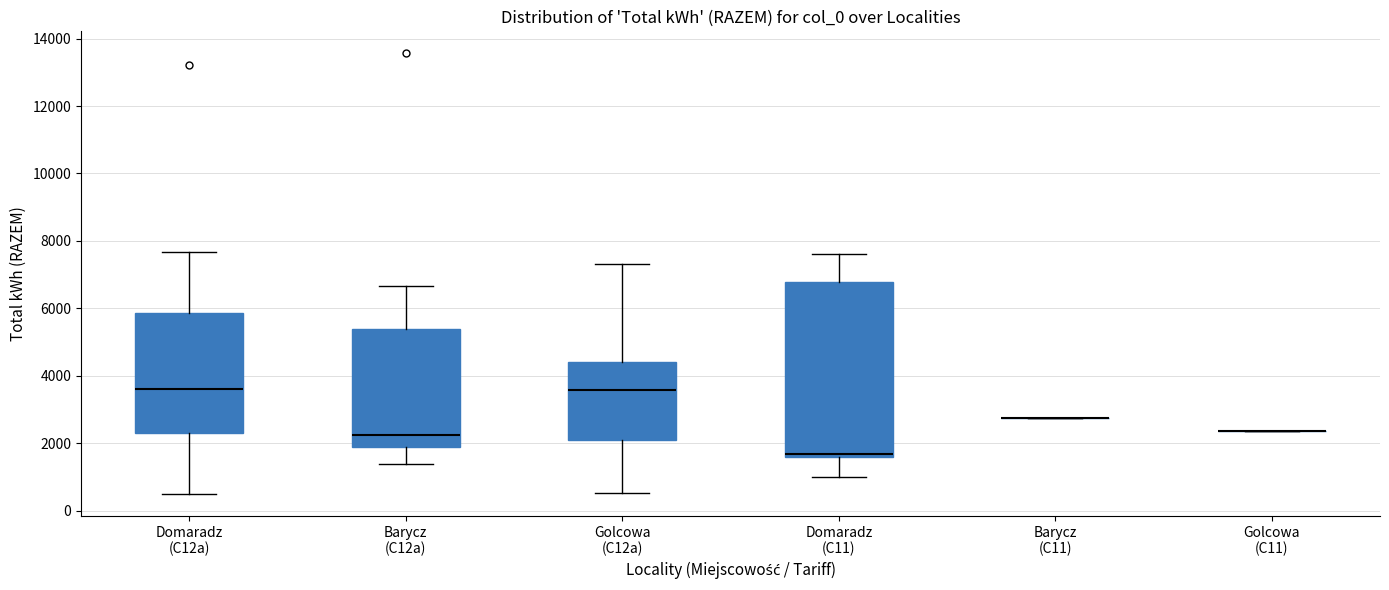

Comparing the boxes themselves (not the whiskers), which one is the tallest?

Domaradz (C11)